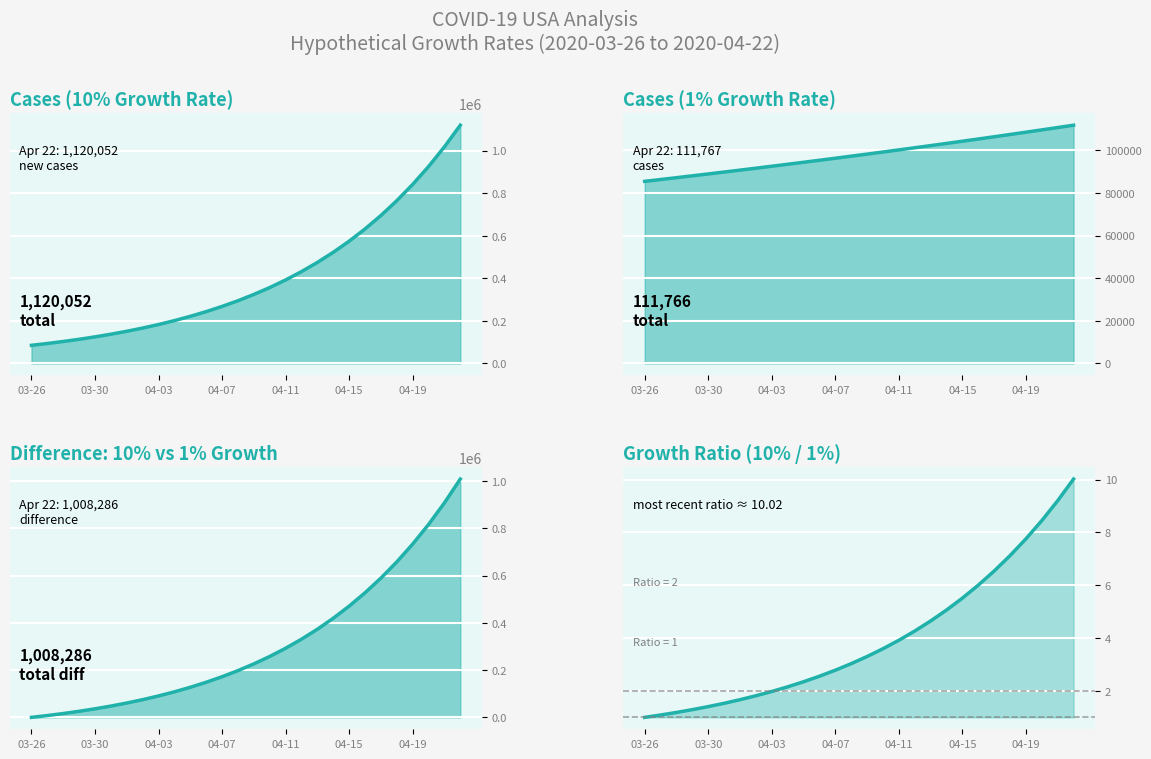

What position from the left is 04-07?

13